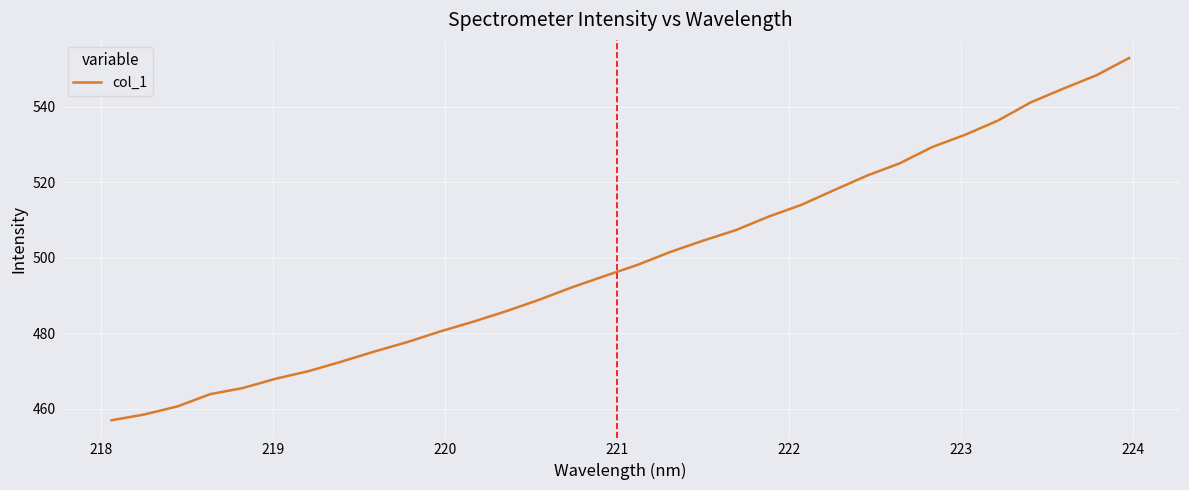

What is the minimum value shown in the chart?

457.0